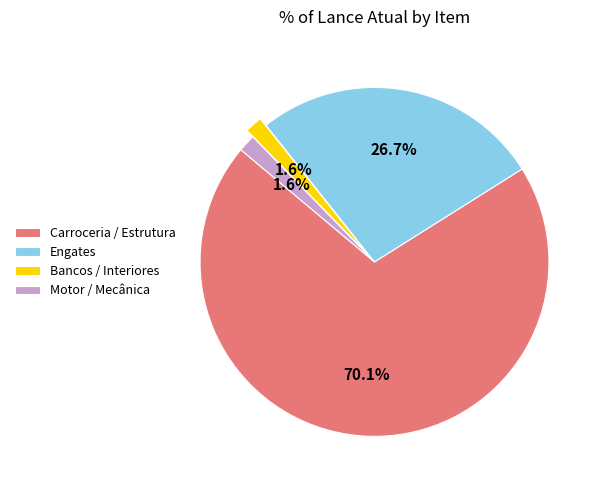

To the nearest percent, what is the difference between the largest and smallest slice percentages?

68%